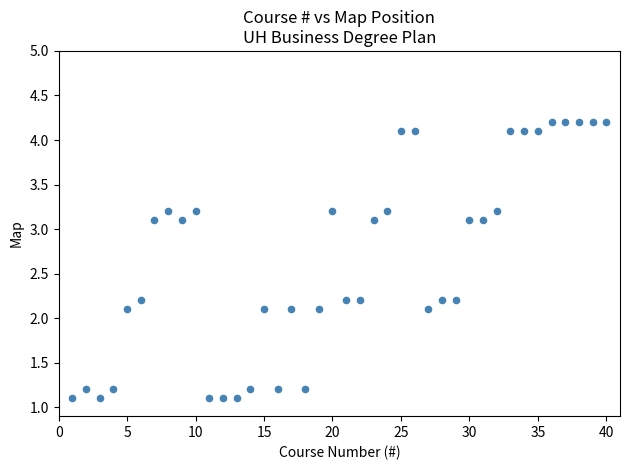

What is the range of X values (max minus min)?

39.0